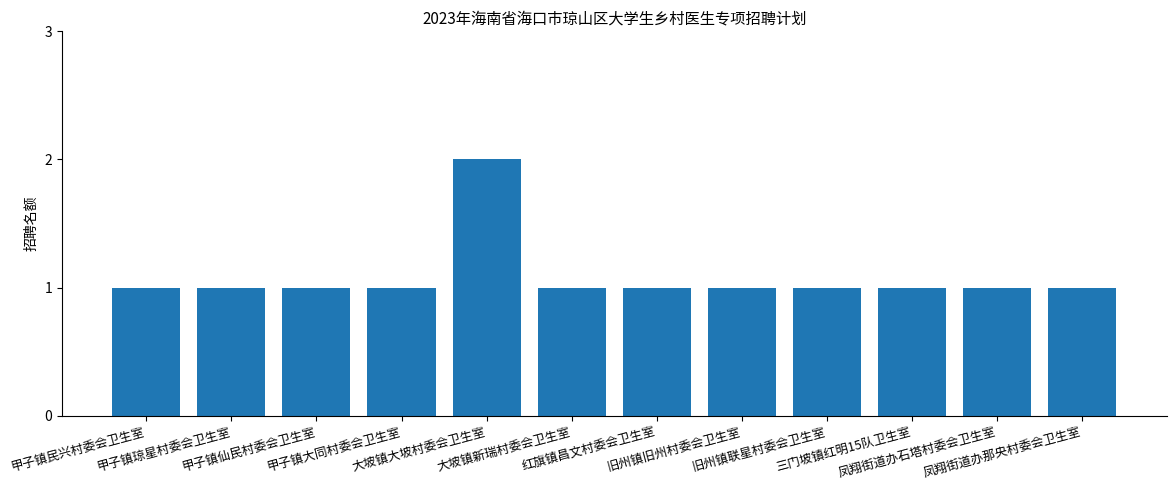

What is the value of the 9th bar from the left?

1